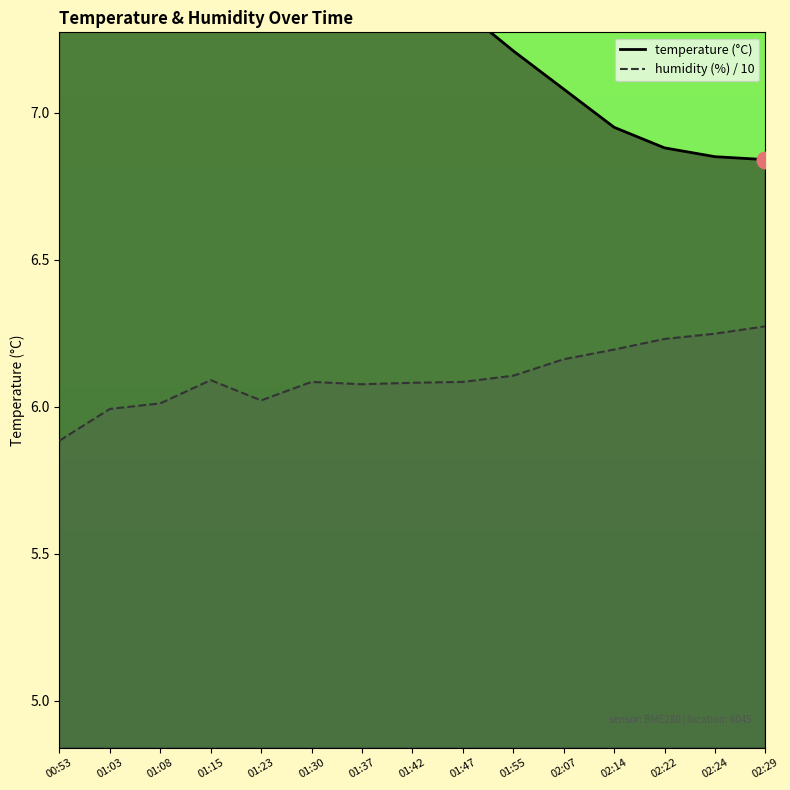

True or false: temperature has more than 0 points higher than both neighbors.

False